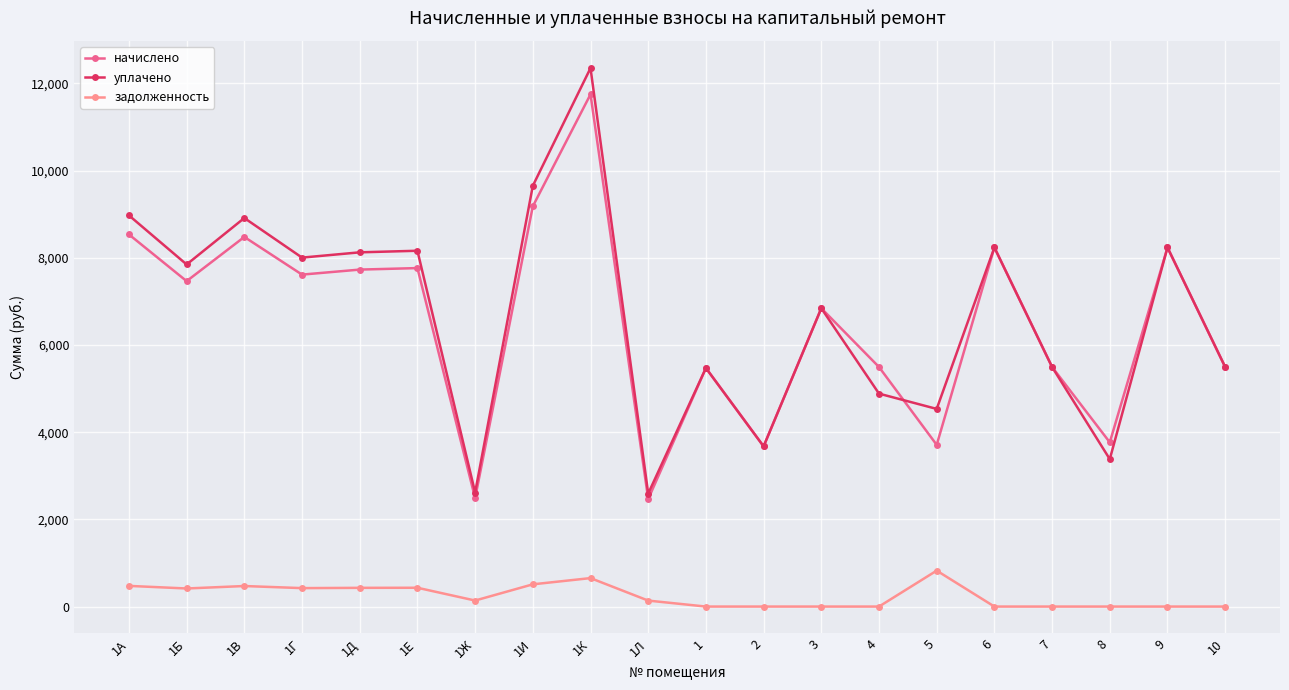

What is the sum of the начислено values at 4 and 1В?

13973.8